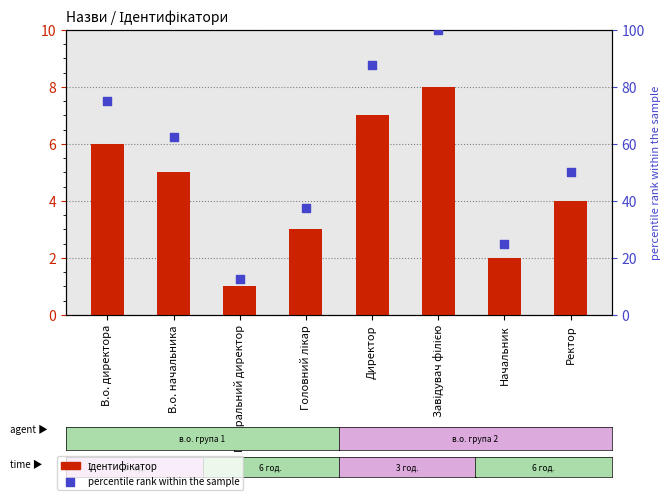

Is the value of percentile rank within the sample at Начальник greater than the value of Ідентифікатор at Завідувач філією?

Yes